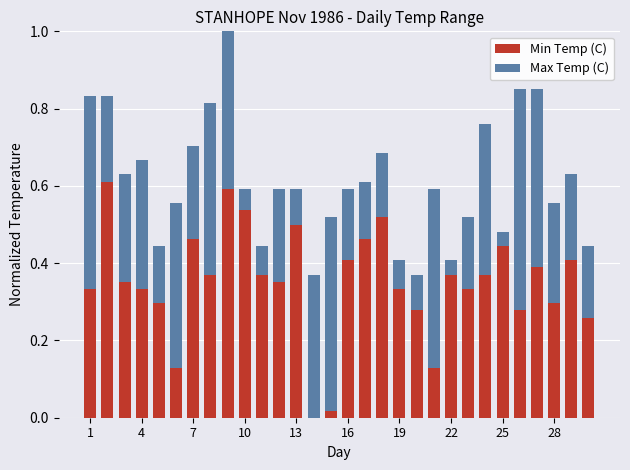

What are all the series names shown in the legend?

Min Temp (C), Max Temp (C)